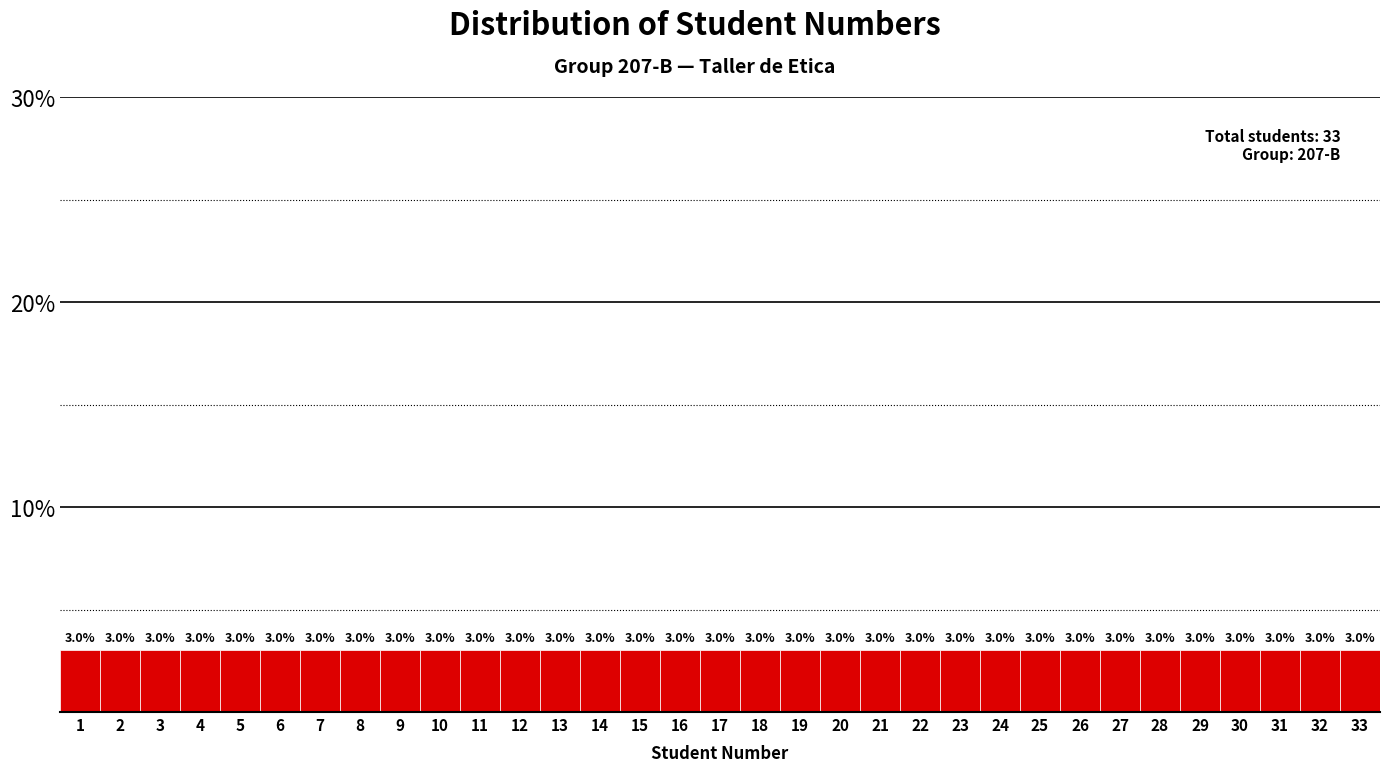

What is the height of the bar covering 29.5 to 30.5 on the x-axis?

3.0